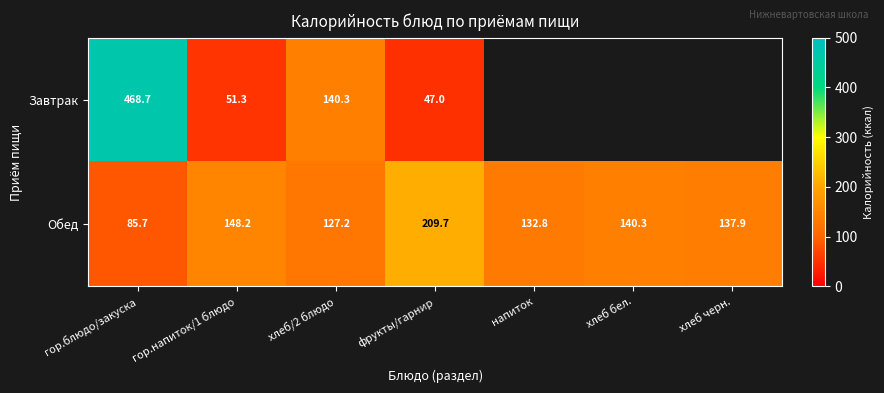

Which category has the highest value in the Обед series?

фрукты/гарнир